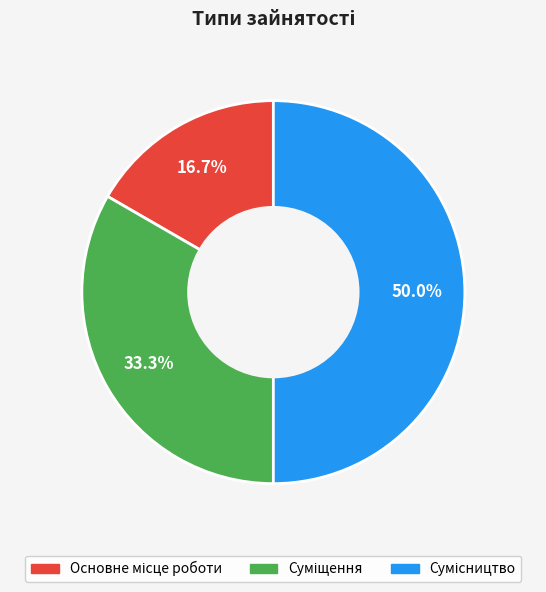

Which has a higher value, Суміщення or Основне місце роботи?

Суміщення